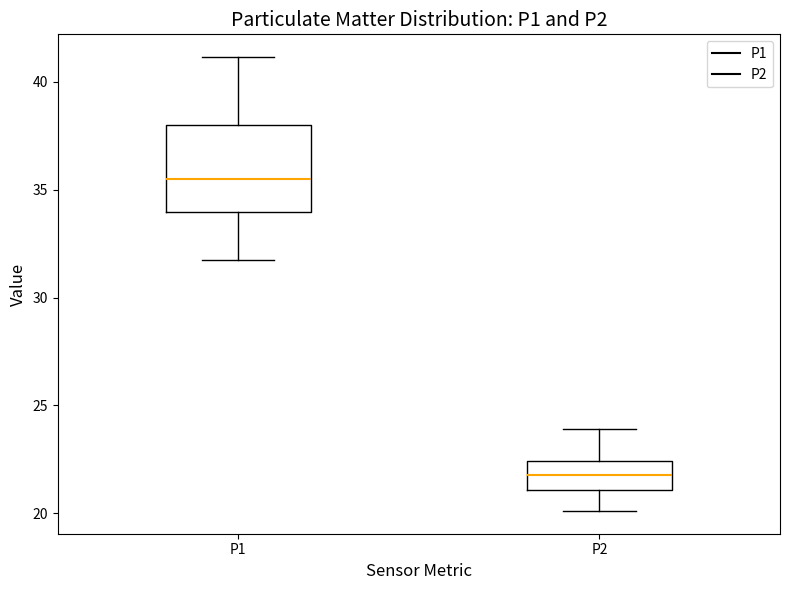

Comparing the boxes themselves (not the whiskers), which one is the tallest?

P1